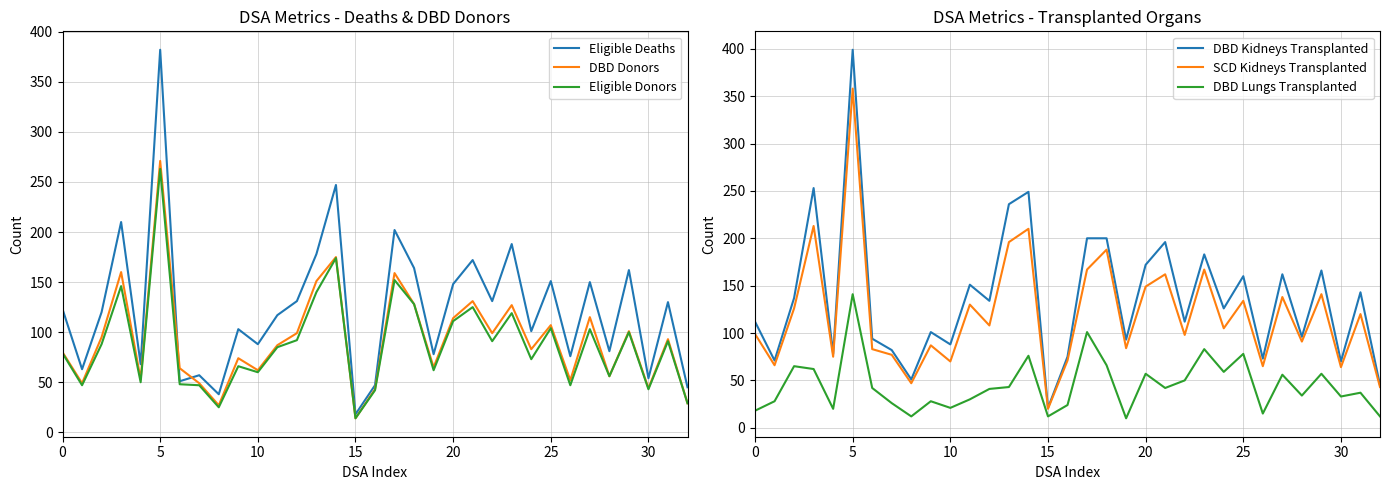

What is the difference between the maximum and minimum values in the DBD Kidneys Transplanted series?

378